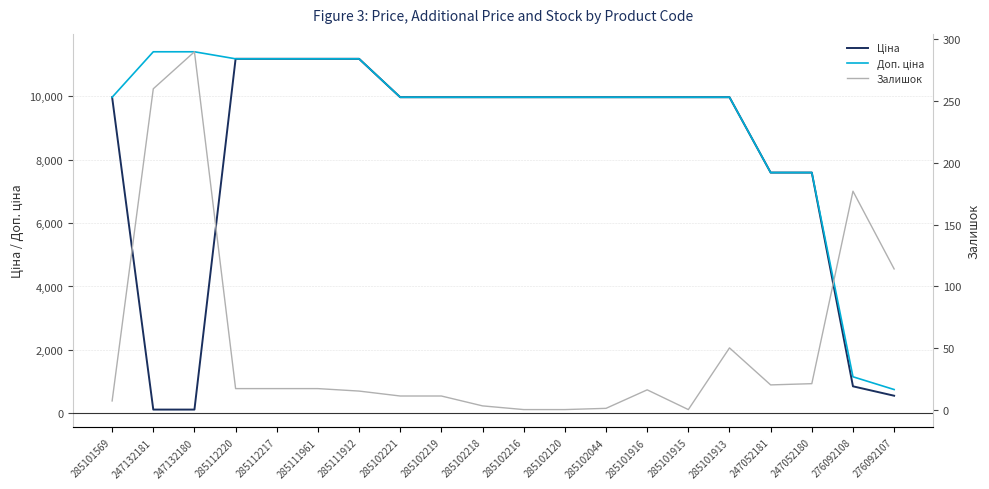

What is the maximum value shown in the chart?

11410.0